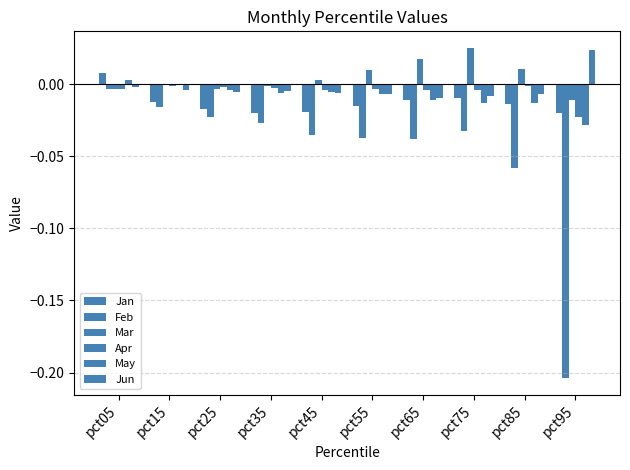

How many categories are shown in the chart?

10